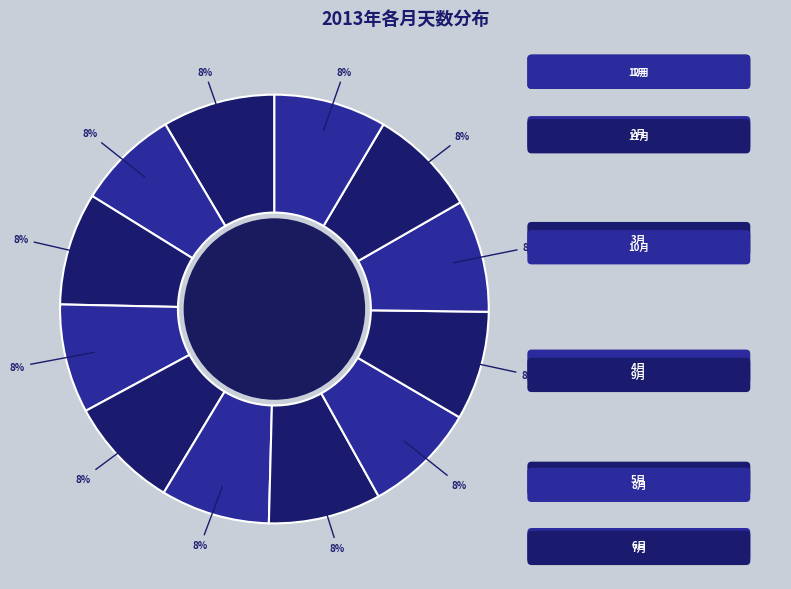

Does any single category account for the majority?

No